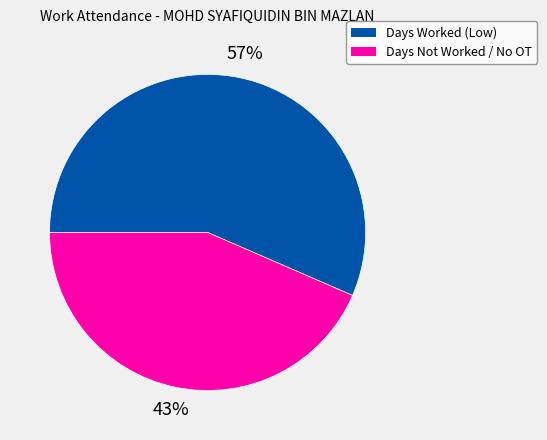

To the nearest percent, what is the average slice percentage?

50%